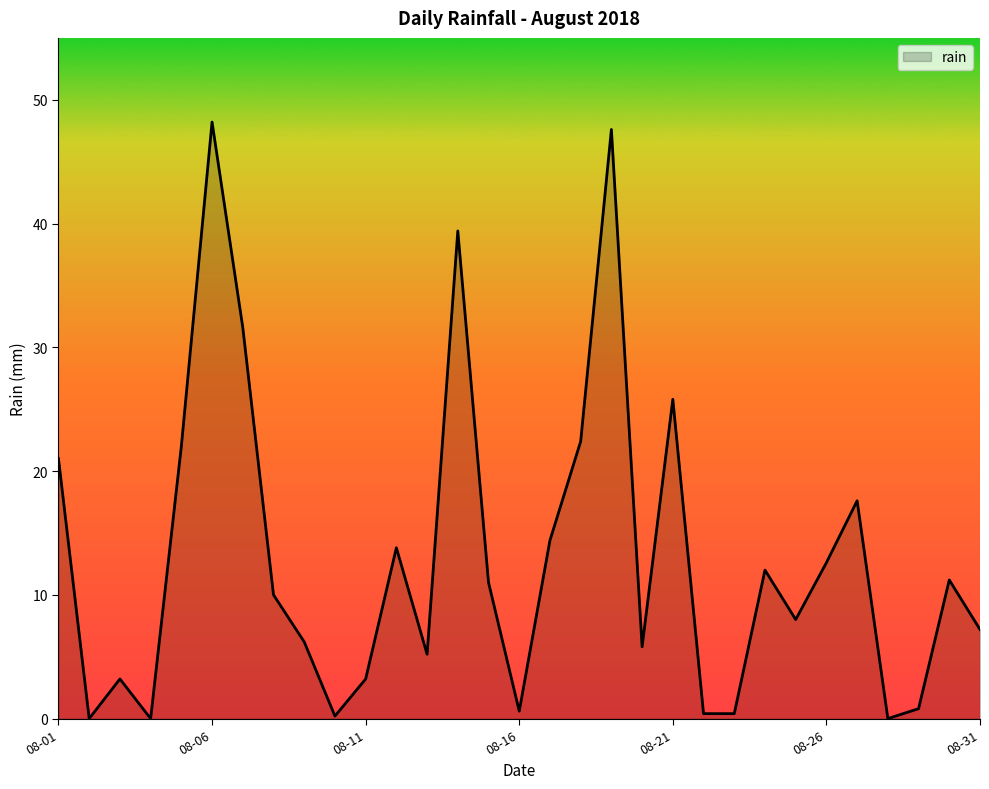

What is the difference between the maximum and minimum values?

48.2